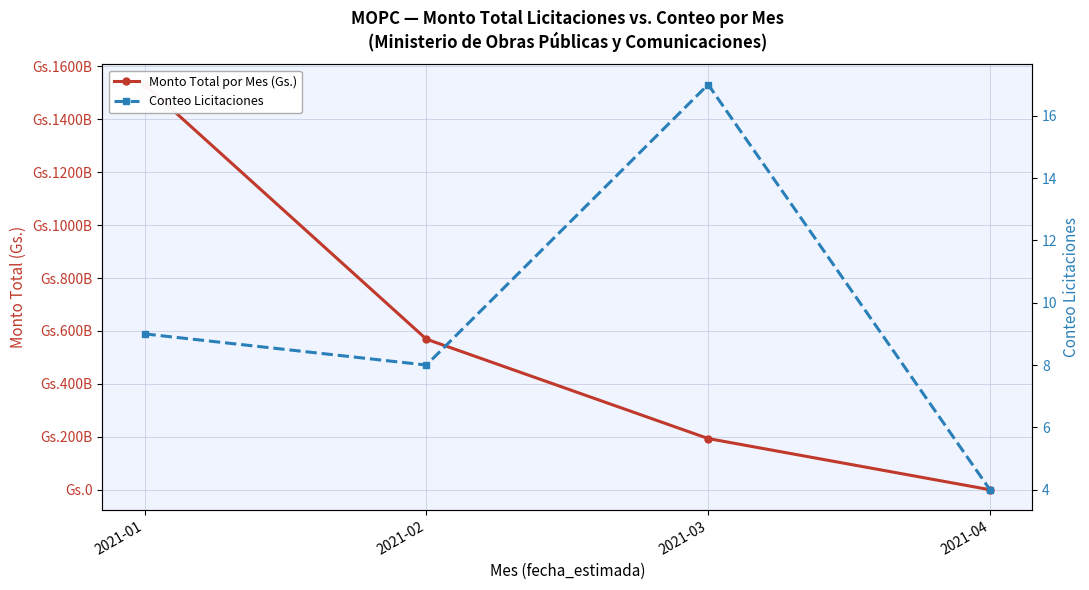

Between 2021-01 and 2021-02, which series saw the biggest shift?

Monto Total por Mes (Gs.)